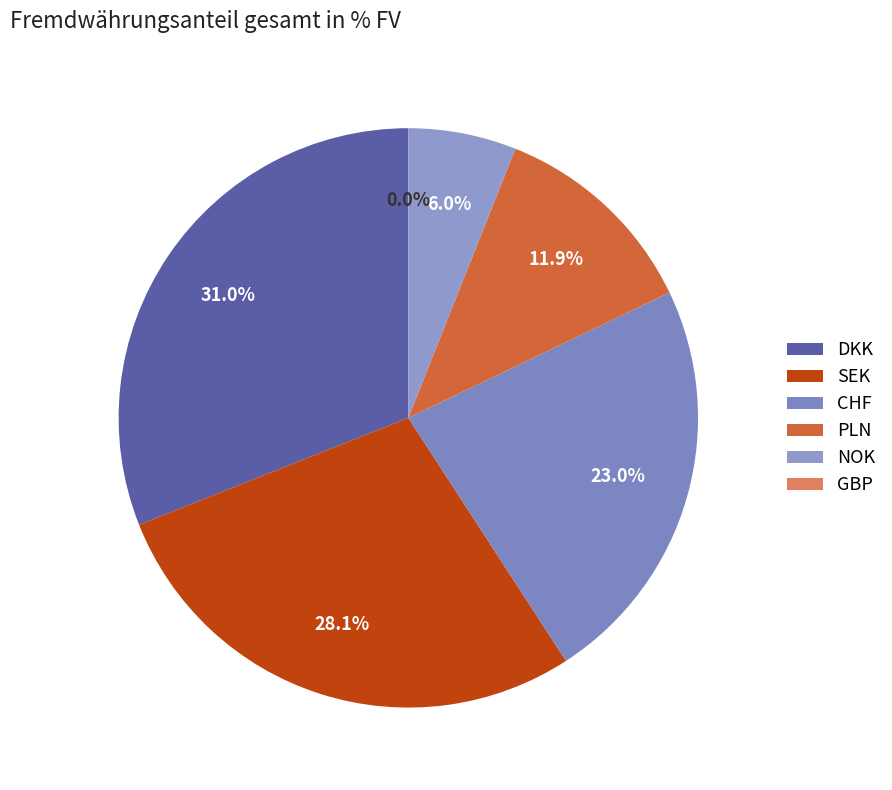

To the nearest percent, what is the average slice percentage?

17%